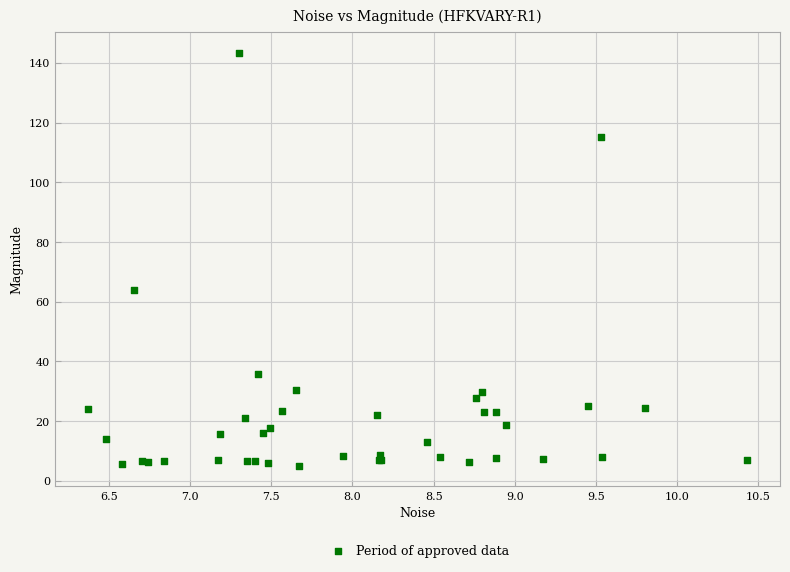

What Y value in the scatter plot is closest to 74?

63.8